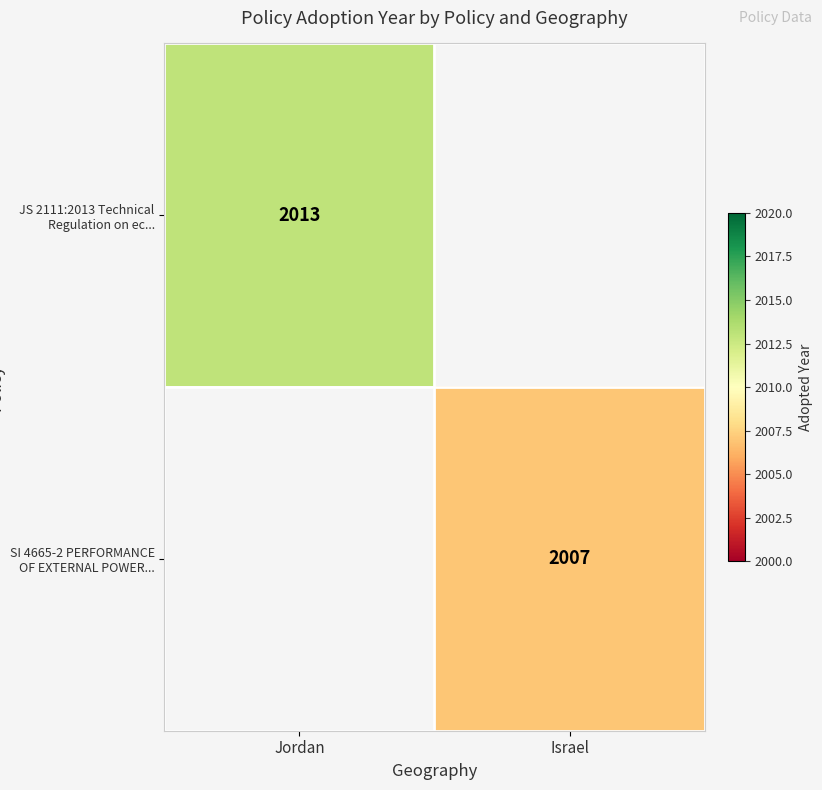

Is it true that JS 2111:2013 Technical Regulation on ec... equals 660 at Jordan?

False